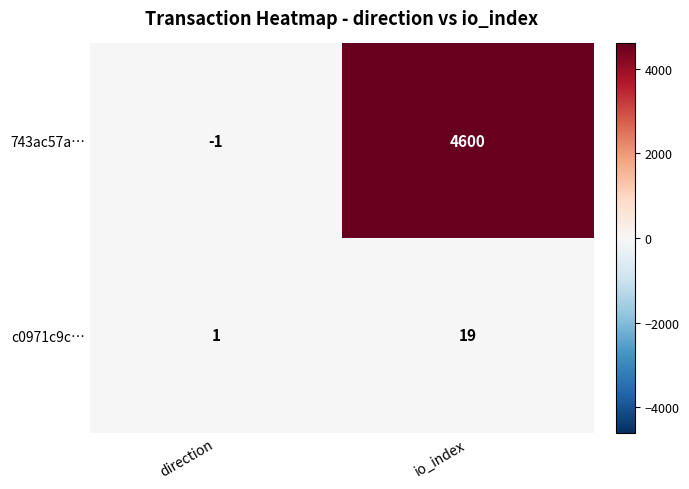

Count the number of data series in this chart.

2